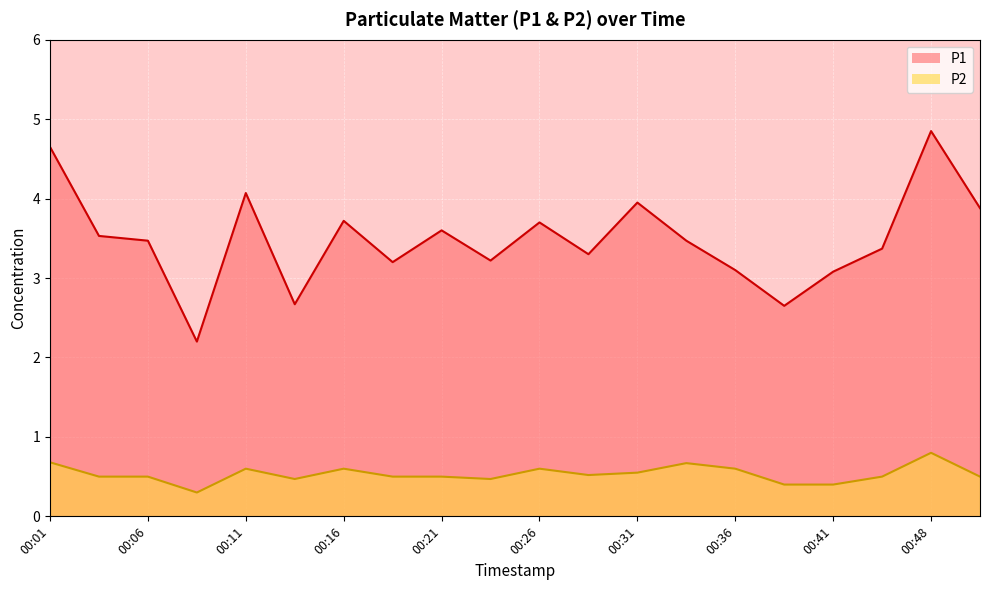

True or false: P1 and P2 intersect in this chart.

False